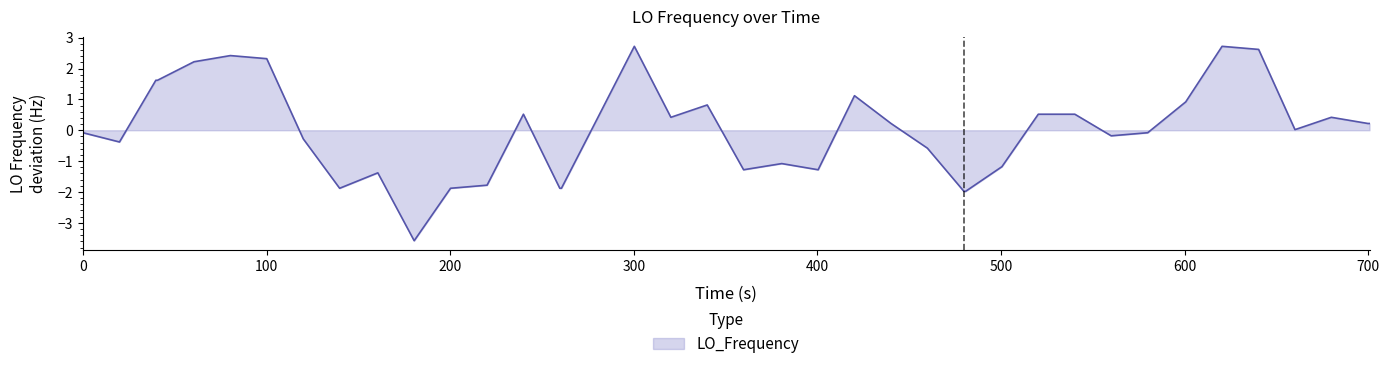

What is the smallest value displayed?

-3.6